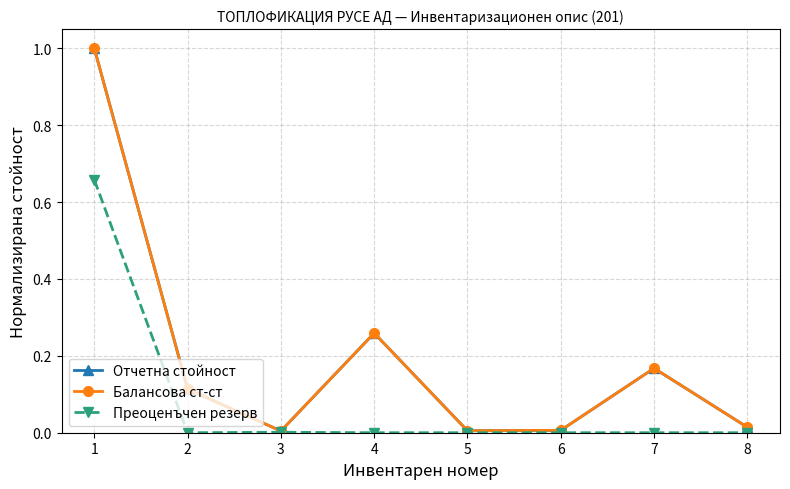

Does the chart have visible grid lines?

Yes